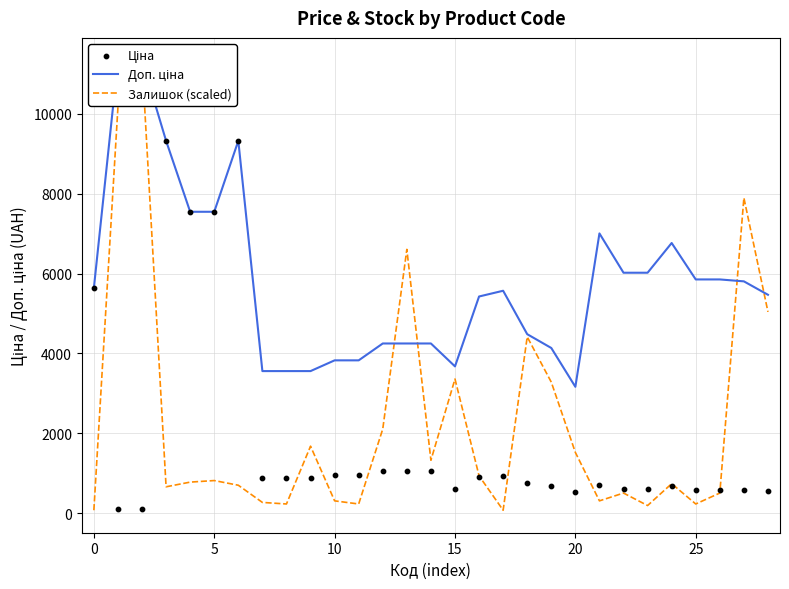

Which series has the largest total across all categories?

Доп. ціна